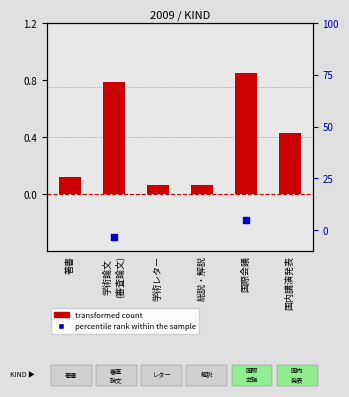

Is the value of percentile rank within the sample at 総説・解説 greater than the value of transformed count at 総説・解説?

No